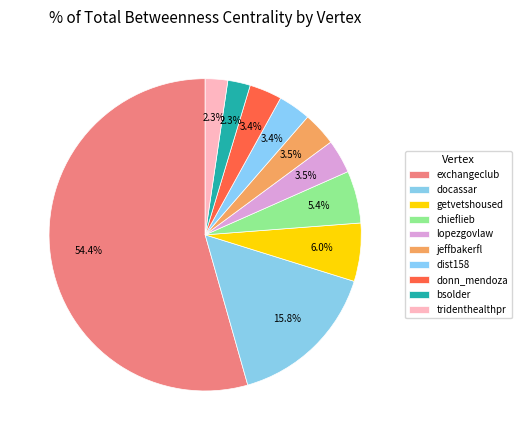

What is the smallest slice in the pie chart?

tridenthealthpr